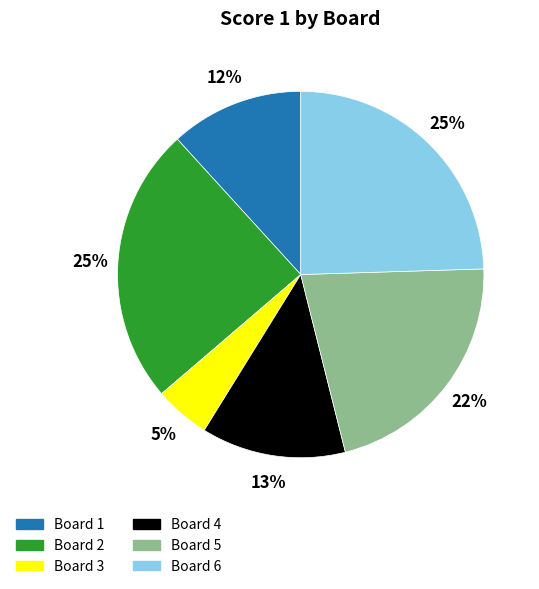

True or false: Board 4 accounts for 1% of the total.

False